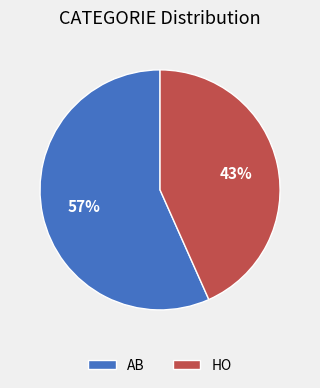

Which slice is the smallest?

HO